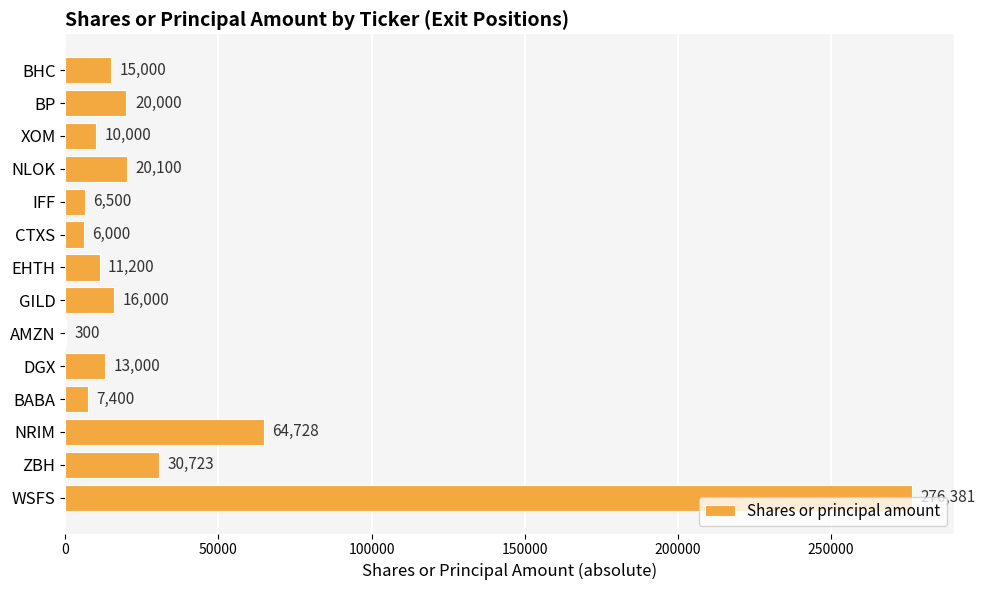

How many series are shown in this chart?

1